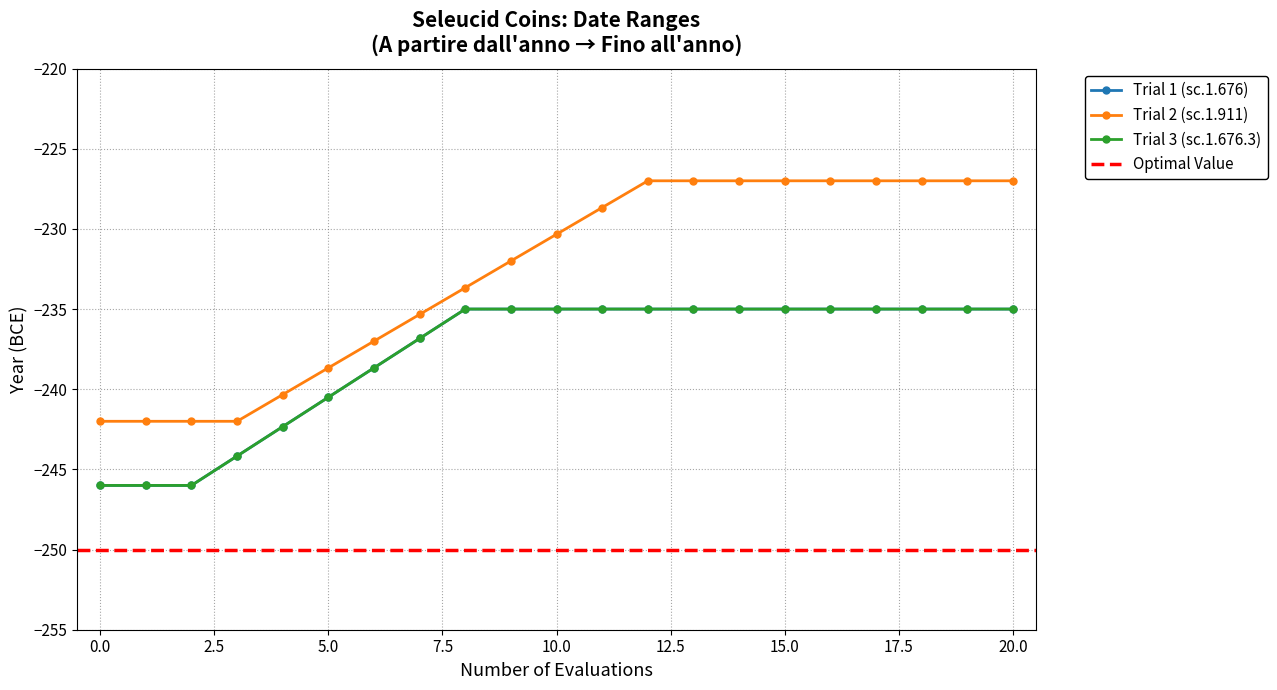

What is the difference between the maximum and minimum values in the sc.1.911 series?

15